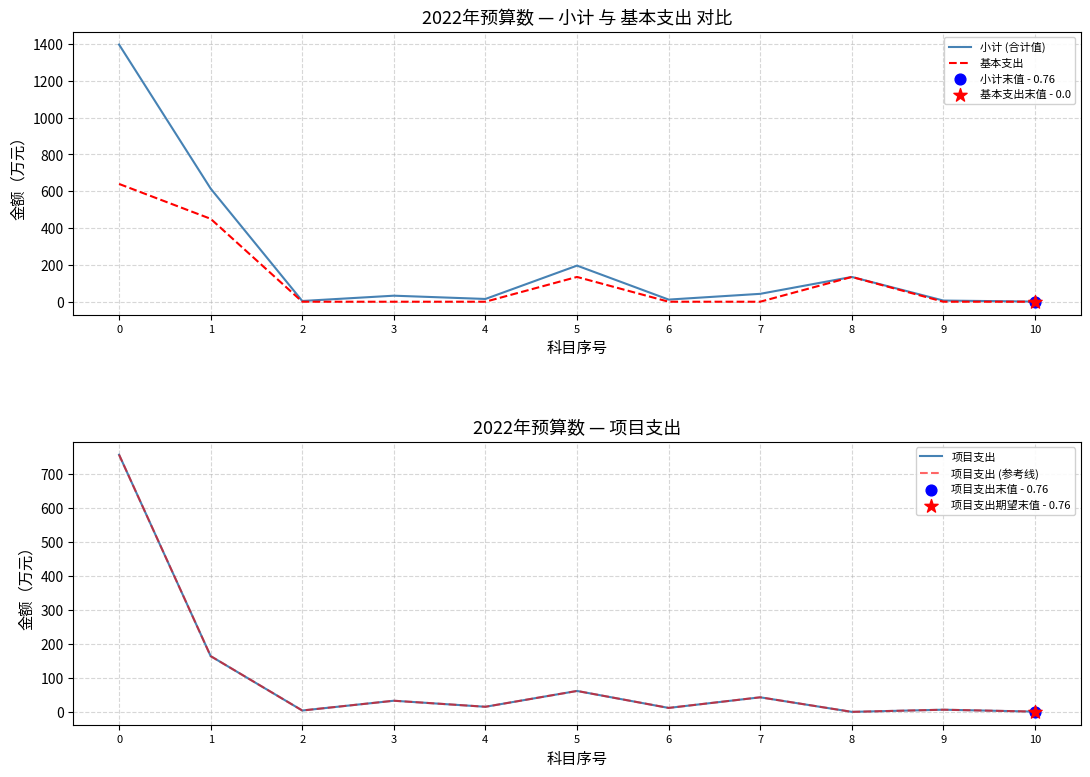

What are all the series names shown in the legend?

小计 (合计值), 基本支出, 项目支出, 项目支出 (参考线)